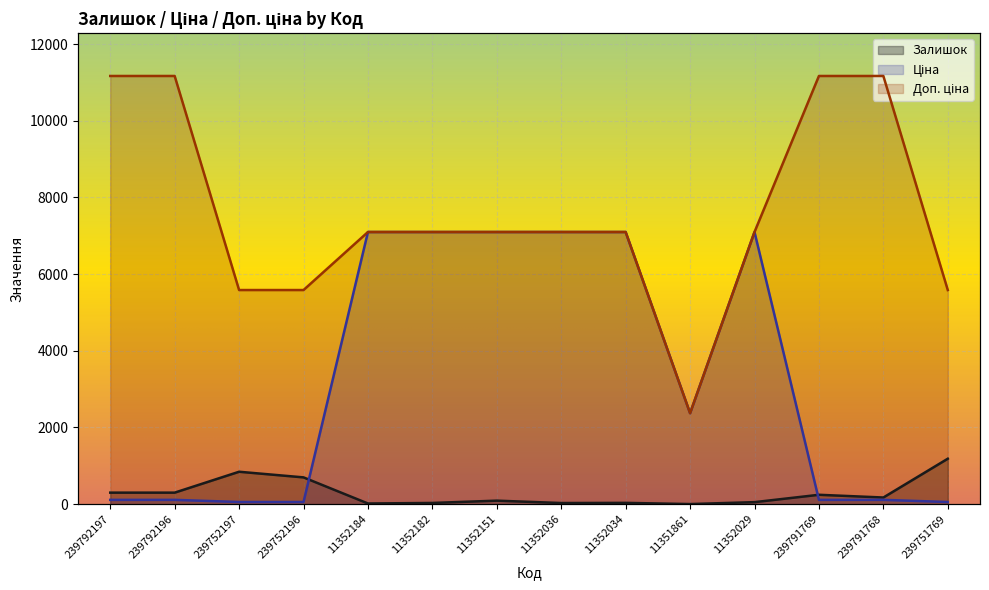

The Доп. ціна series shows 4604.1 at 11352151. True or false?

False